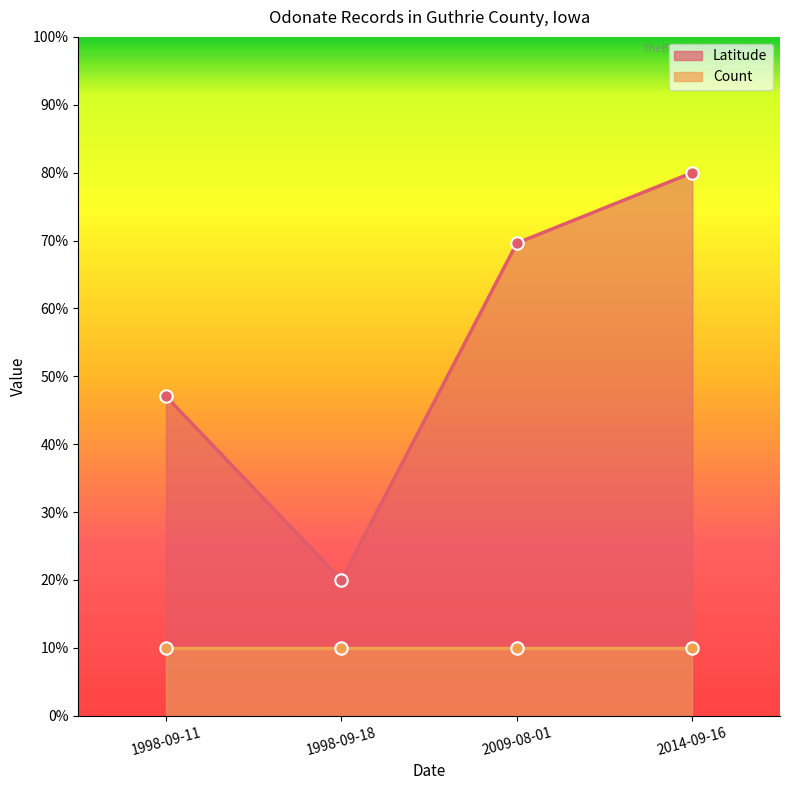

What is the change in value from 1998-09-18 to 2014-09-16?

+60.0